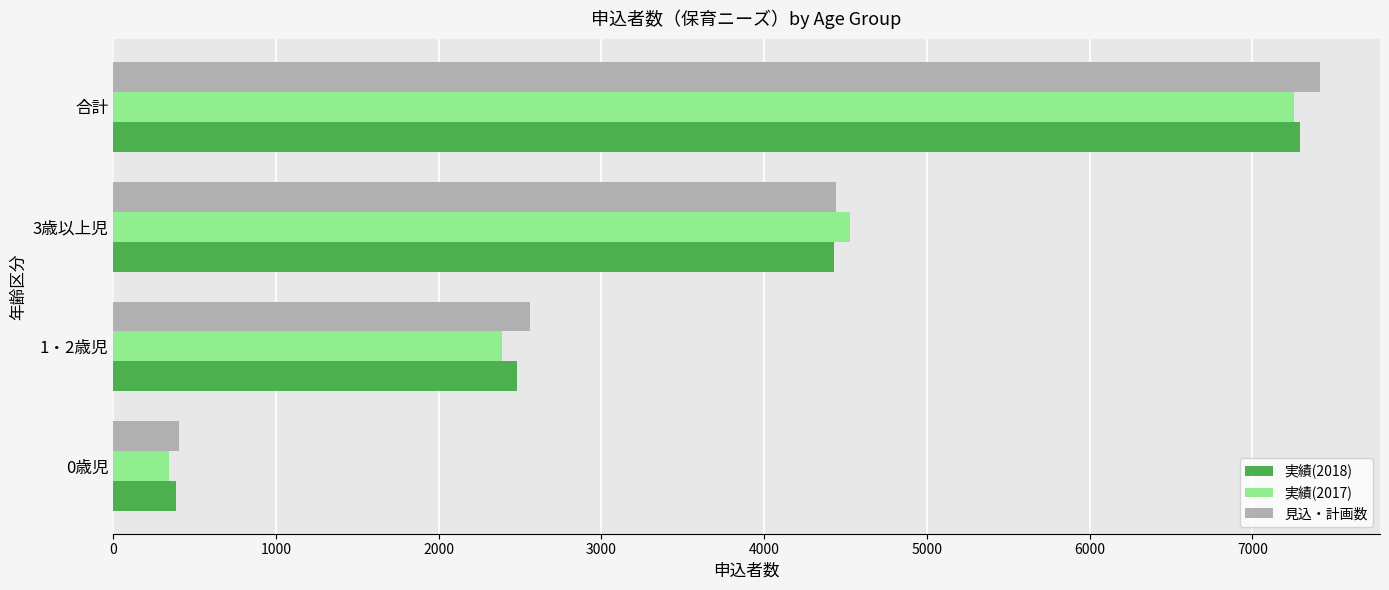

At which label is 見込・計画数 closest to 3909?

3歳以上児